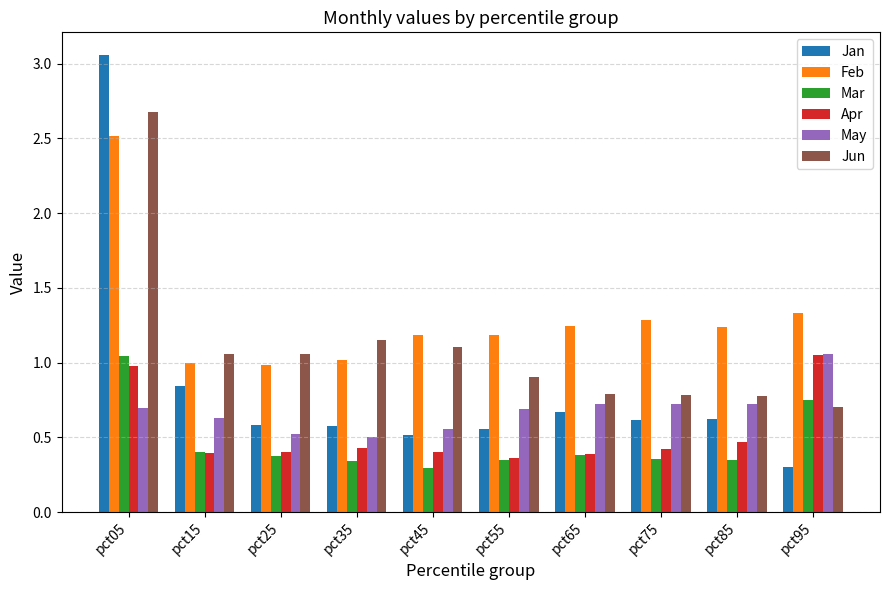

Is it true that Jun equals 0.3 at pct75?

False